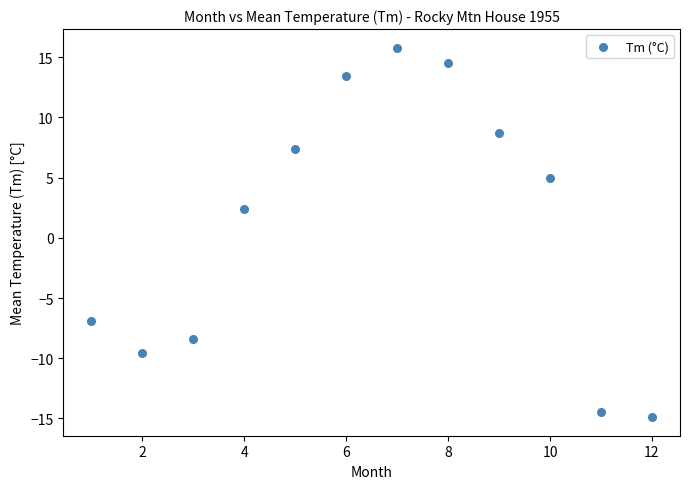

What Y value in the scatter plot is closest to 0?

2.4